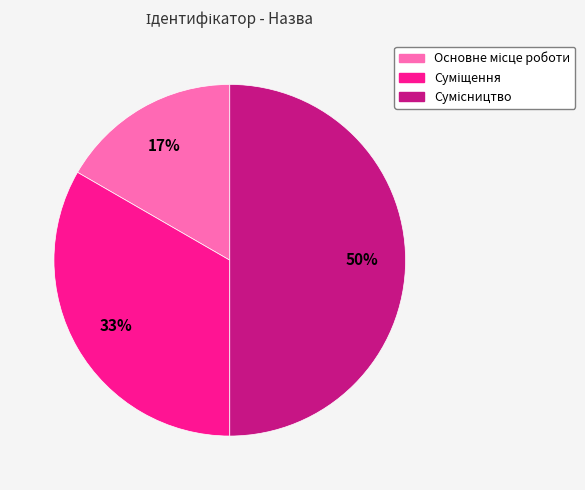

To the nearest percent, what is the average slice percentage?

33%